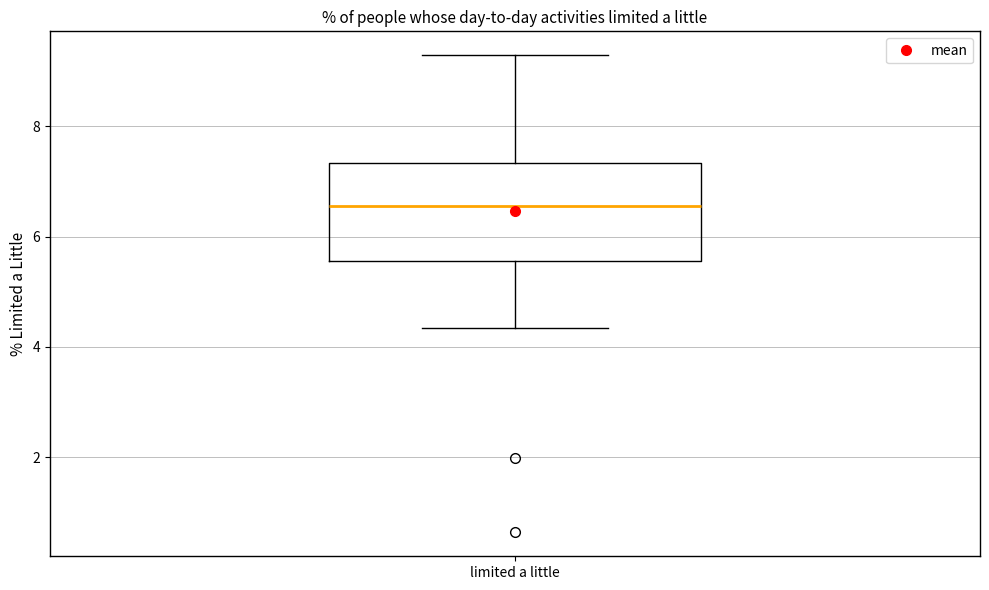

Read this box plot against the y-axis: the position of the median line, the range covered by the box, and the ends of both whiskers. The values are not printed on the chart, so give them approximately, as read against the axis.

median 6.6, box 5.6 to 7.4, whiskers 4.4 to 9.2